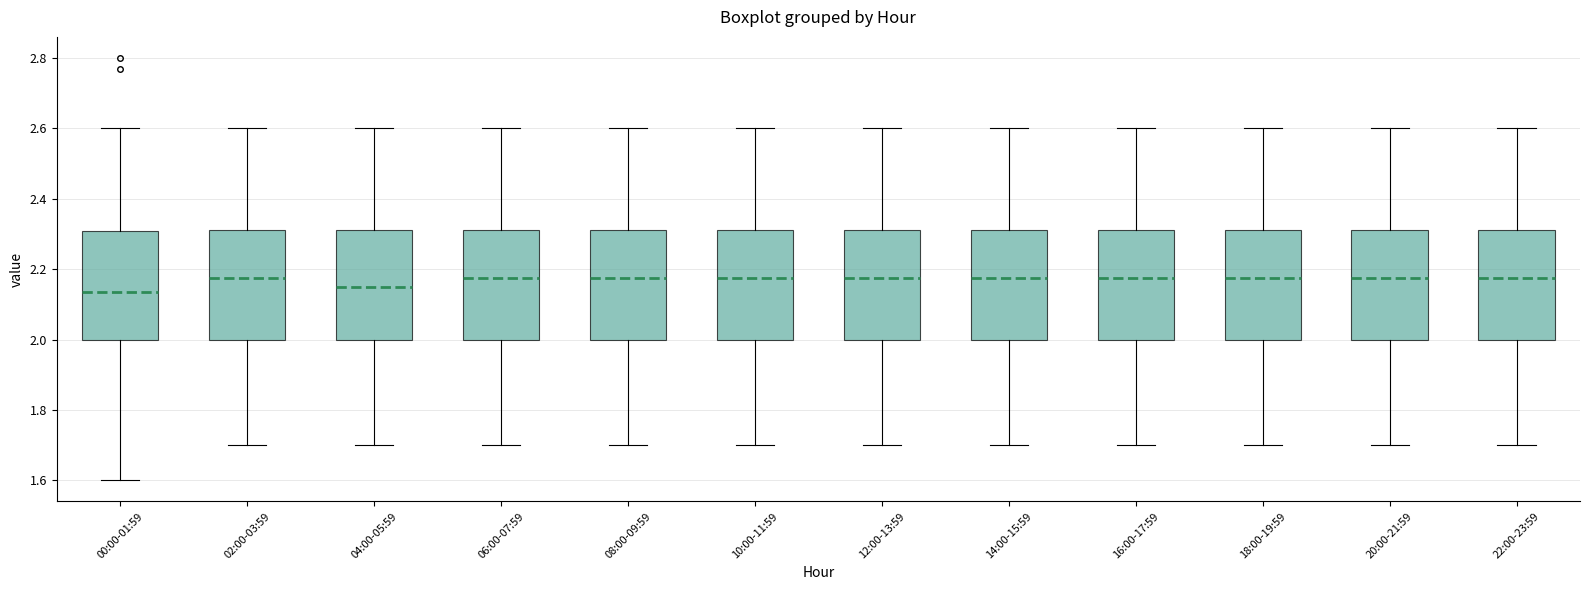

Reading left to right, read every box against the y-axis: the position of its median line, the range the box covers, and the ends of its whiskers. The values are not printed on the chart, so give them approximately, as read against the axis.

00:00-01:59: median 2.14, box 2.00 to 2.30, whiskers 1.60 to 2.60
02:00-03:59: median 2.18, box 2.00 to 2.32, whiskers 1.70 to 2.60
04:00-05:59: median 2.16, box 2.00 to 2.32, whiskers 1.70 to 2.60
06:00-07:59: median 2.18, box 2.00 to 2.32, whiskers 1.70 to 2.60
08:00-09:59: median 2.18, box 2.00 to 2.32, whiskers 1.70 to 2.60
10:00-11:59: median 2.18, box 2.00 to 2.32, whiskers 1.70 to 2.60
12:00-13:59: median 2.18, box 2.00 to 2.32, whiskers 1.70 to 2.60
14:00-15:59: median 2.18, box 2.00 to 2.32, whiskers 1.70 to 2.60
16:00-17:59: median 2.18, box 2.00 to 2.32, whiskers 1.70 to 2.60
18:00-19:59: median 2.18, box 2.00 to 2.32, whiskers 1.70 to 2.60
20:00-21:59: median 2.18, box 2.00 to 2.32, whiskers 1.70 to 2.60
22:00-23:59: median 2.18, box 2.00 to 2.32, whiskers 1.70 to 2.60